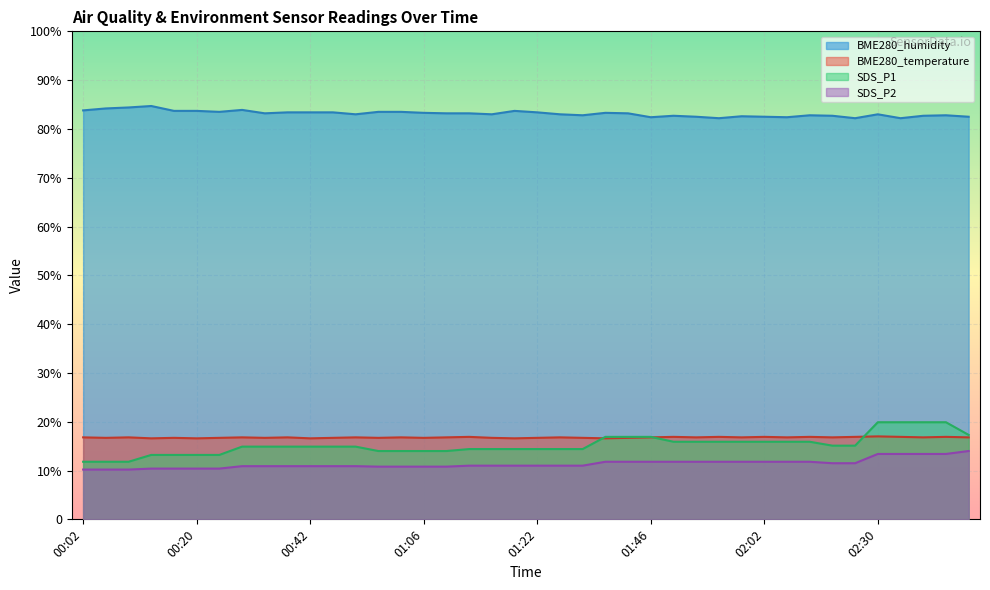

What is the maximum value for BME280_humidity?

84.7